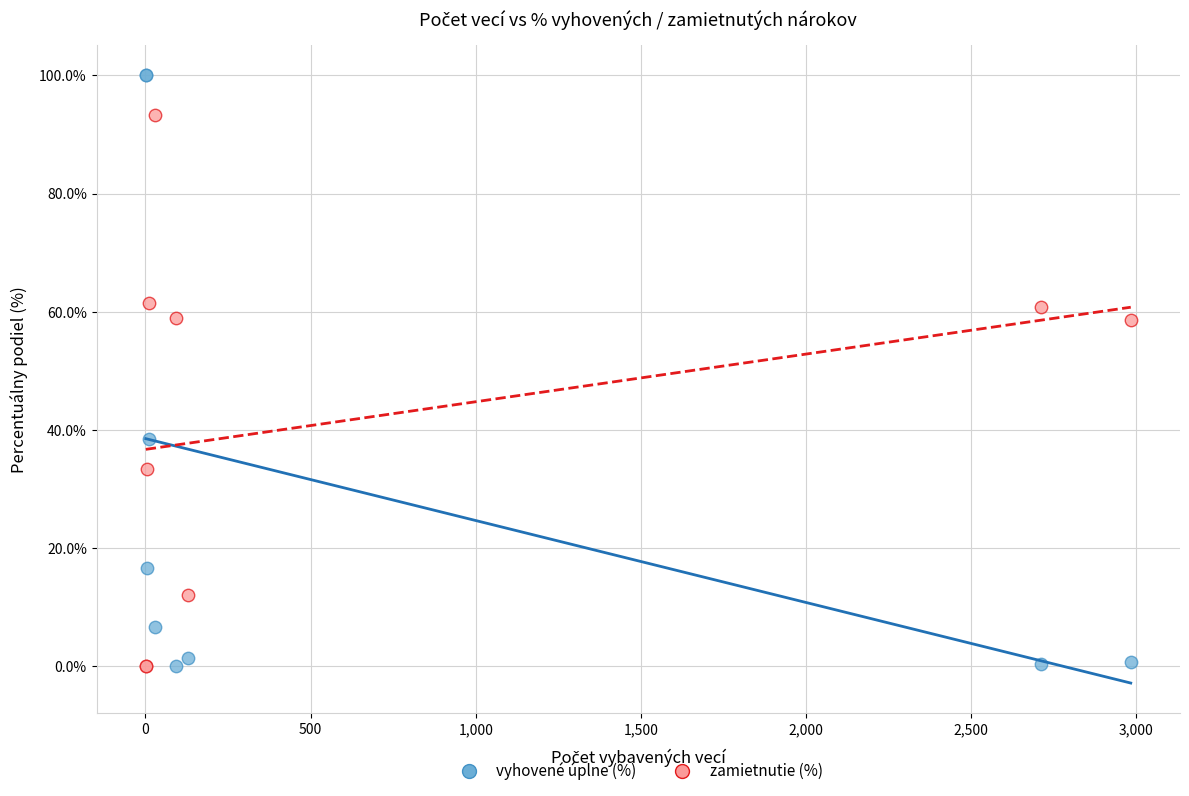

What is the X range (max minus min) for the scatter plot?

2982.0